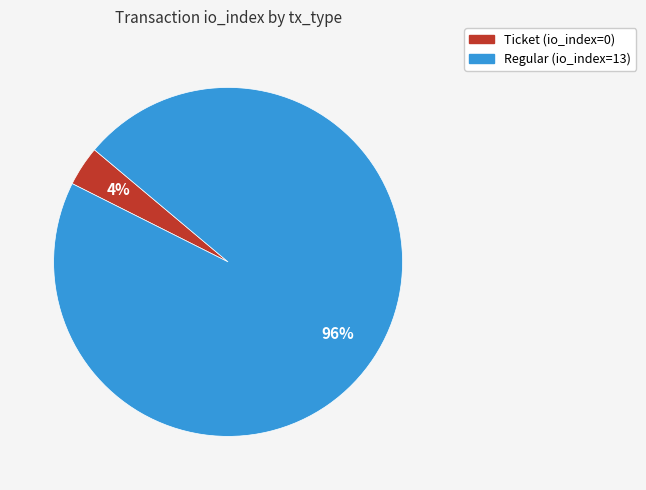

Which slice is the largest?

Regular (io_index=13)